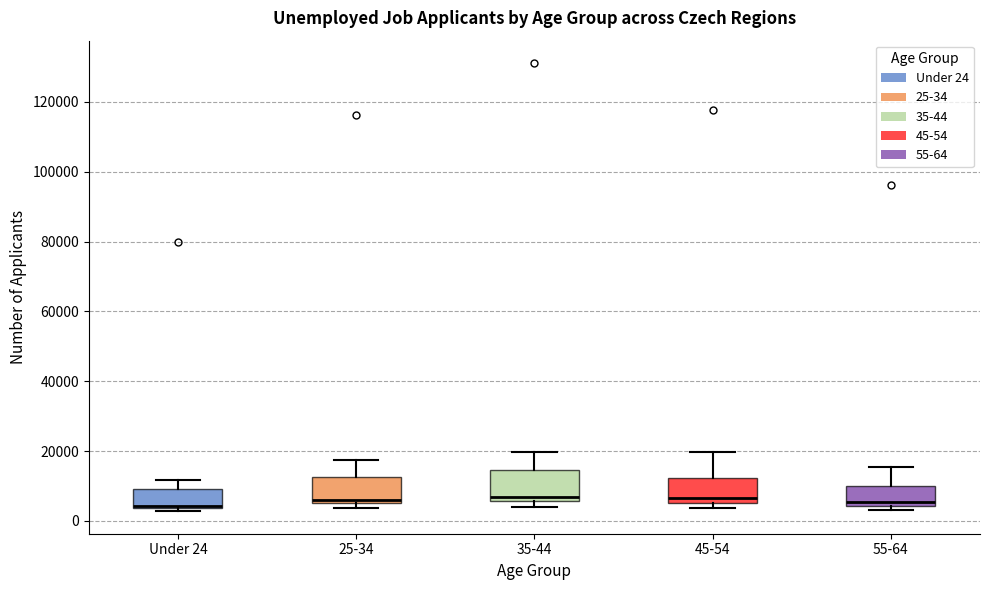

Reading left to right, transcribe this box plot: for each box, give where its median line is, the range the box spans, and where its two whiskers end, as read against the y-axis. The values are not printed on the chart, so give them approximately, as read against the axis.

Under 24: median 4000 (drawn on the box's lower edge), box 4000 to 10000, whiskers 2000 to 12000
25-34: median 6000 (just above the box's lower edge), box 6000 to 12000, whiskers 4000 to 18000
35-44: median 6000 (just above the box's lower edge), box 6000 to 14000, whiskers 4000 to 20000
45-54: median 6000 (just above the box's lower edge), box 6000 to 12000, whiskers 4000 to 20000
55-64: median 6000, box 4000 to 10000, whiskers 4000 (just below the box's lower edge) to 16000